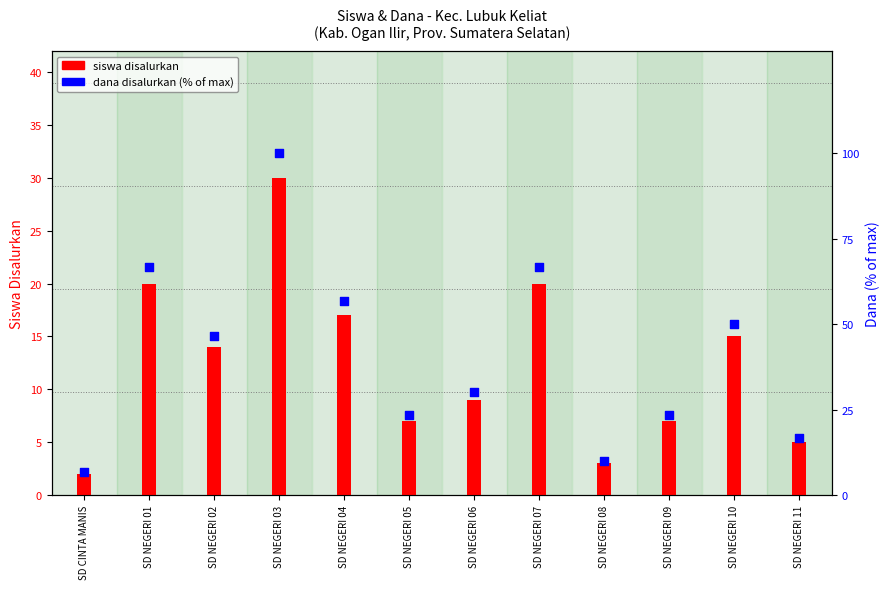

At how many categories does at least one series exceed 46?

6